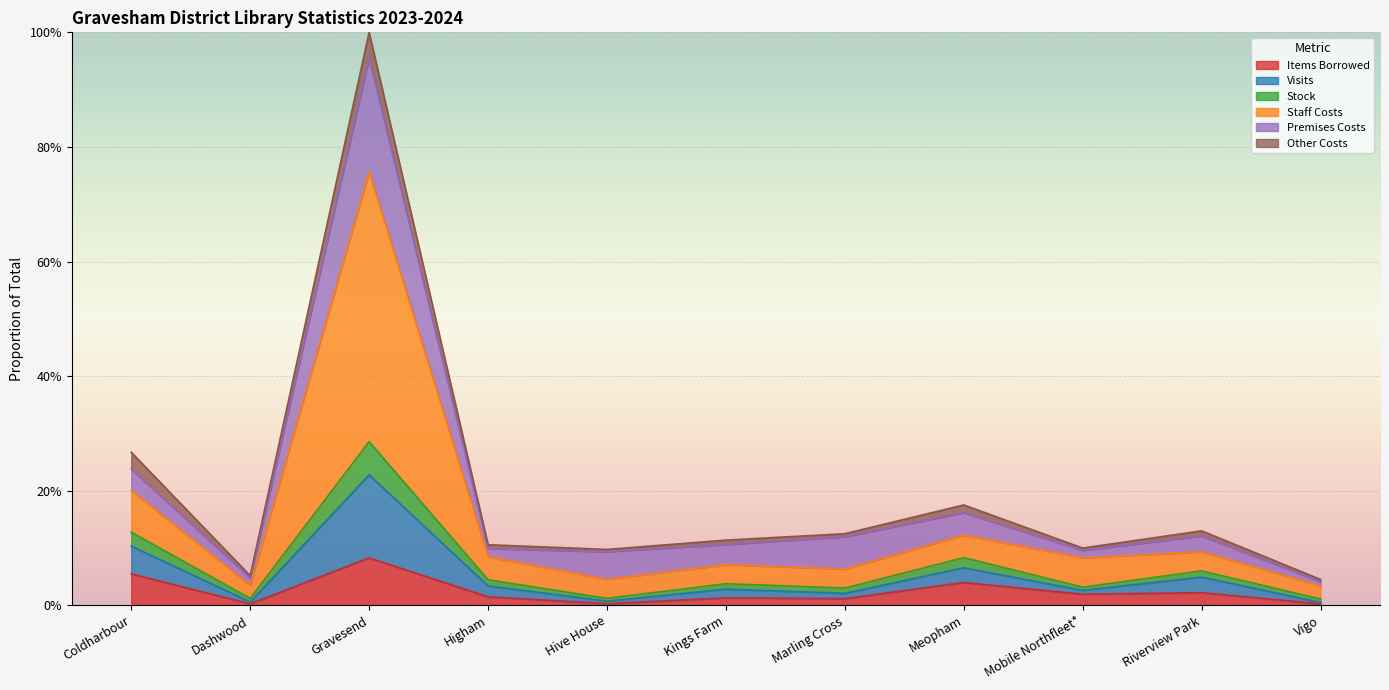

What is the difference between the second highest and minimum values in the Visits series?

0.1